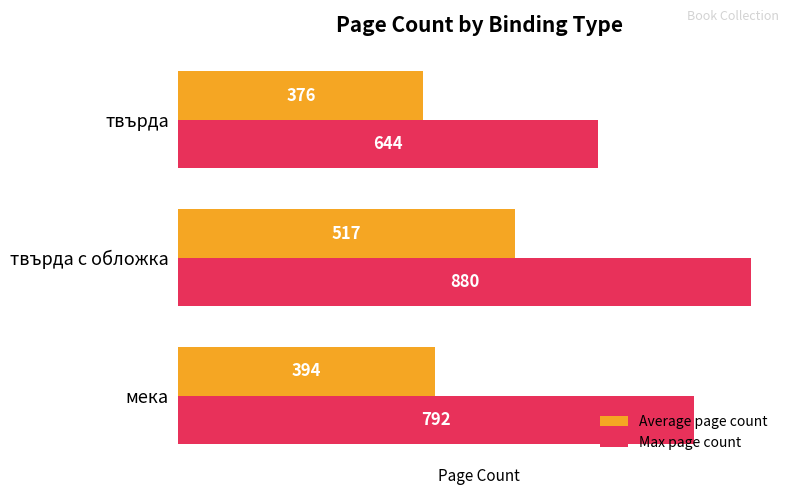

Rank the series by their average value, from lowest to highest.

Average page count, Max page count